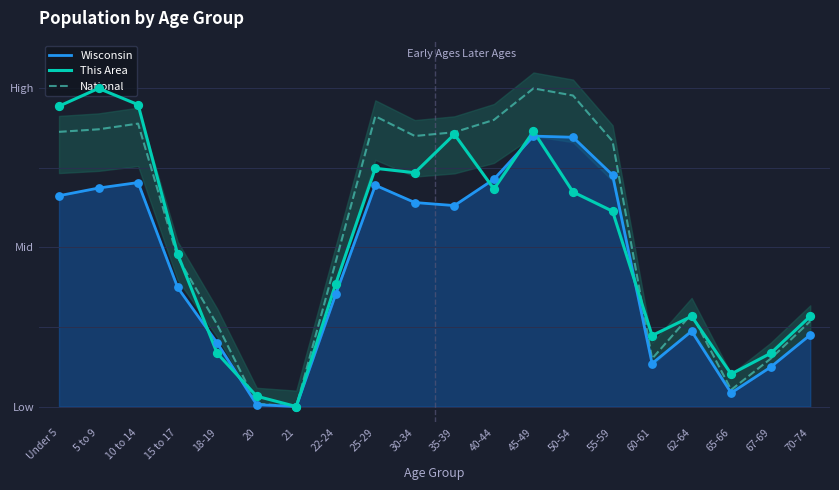

Which series has the largest total across all categories?

National